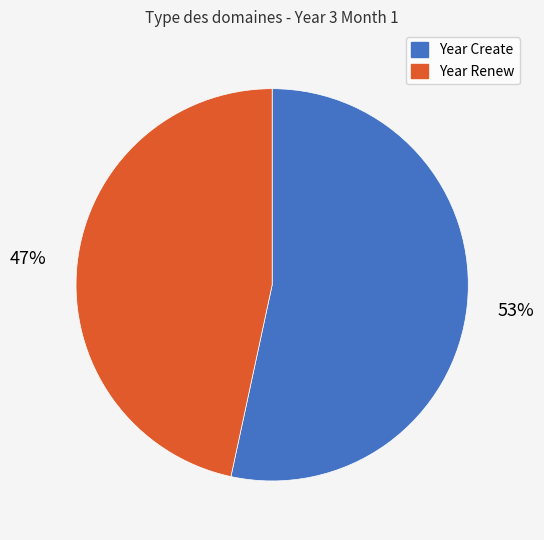

What is the smallest slice in the pie chart?

Year Renew